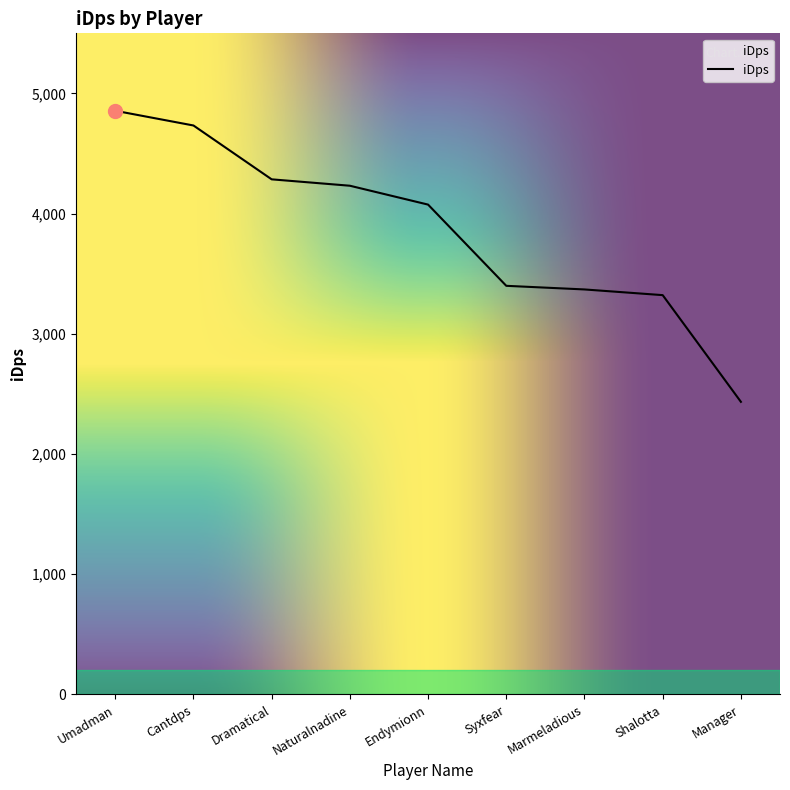

Reading left to right, what are all the values shown in this chart?

4855.9	4733.4	4285.4	4232.2	4075.2	3399.5	3369.4	3322.0	2434.4